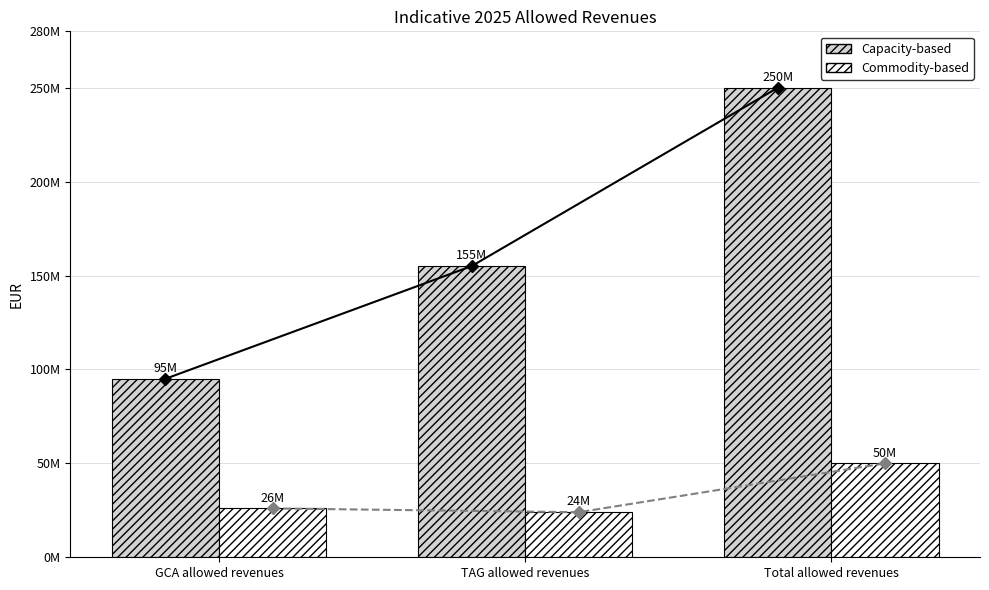

The value of Capacity-based at TAG allowed revenues is 155000000. True or false?

True